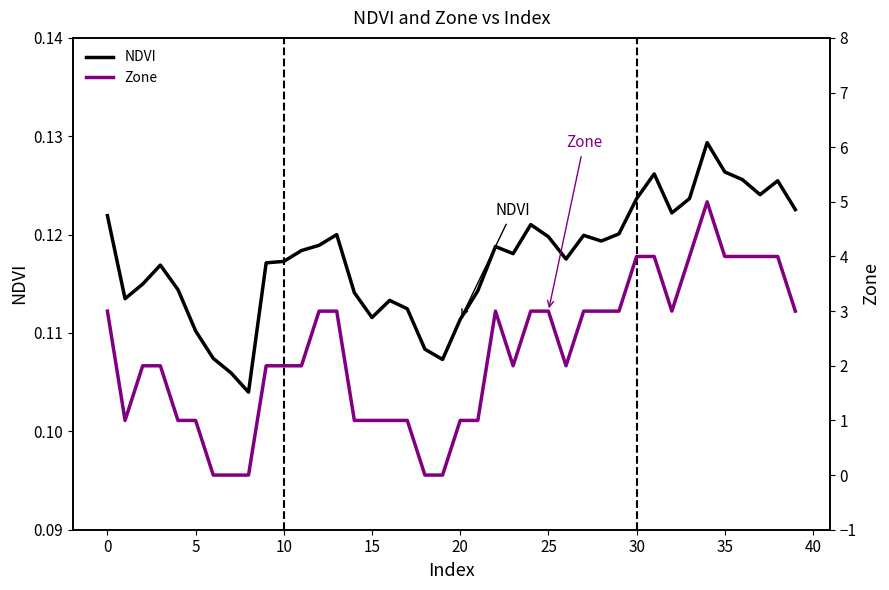

What is the value of the NDVI point at the 20th from the left?

0.1